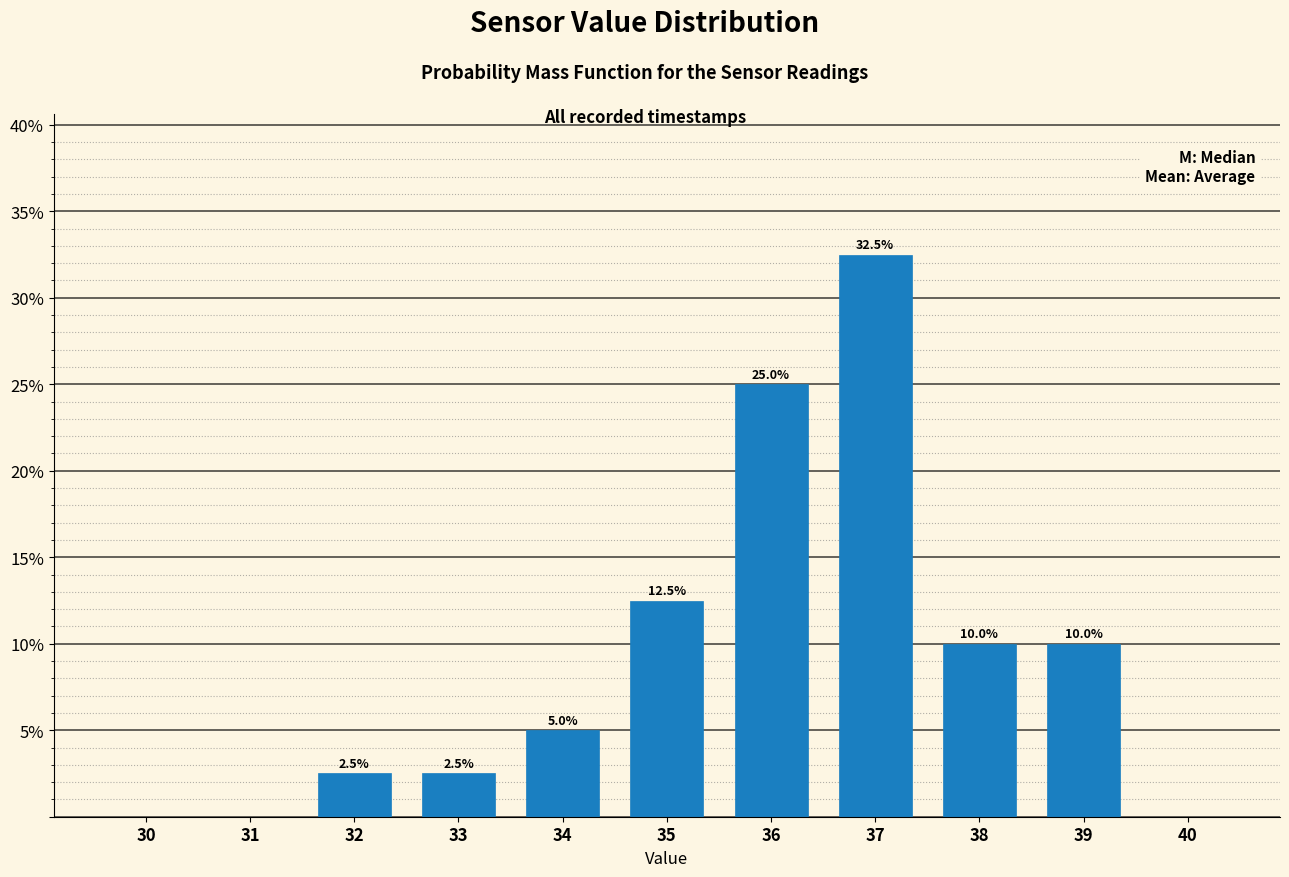

Reading left to right, list all the values displayed in this chart.

30=0.0	31=0.0	32=2.5	33=2.5	34=5.0	35=12.5	36=25.0	37=32.5	38=10.0	39=10.0	40=0.0